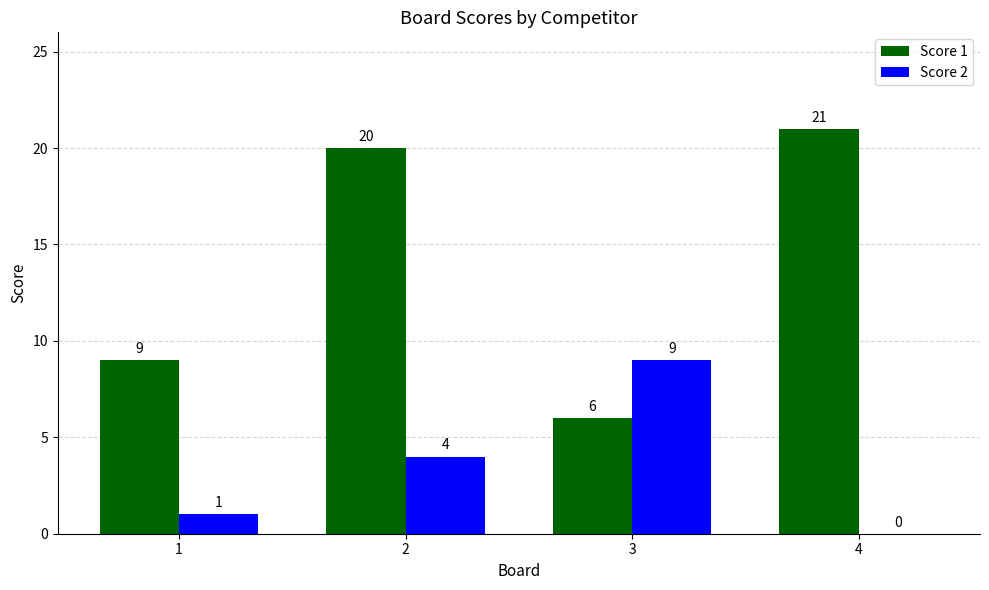

Is it true that Score 2 equals 1 at 1?

True